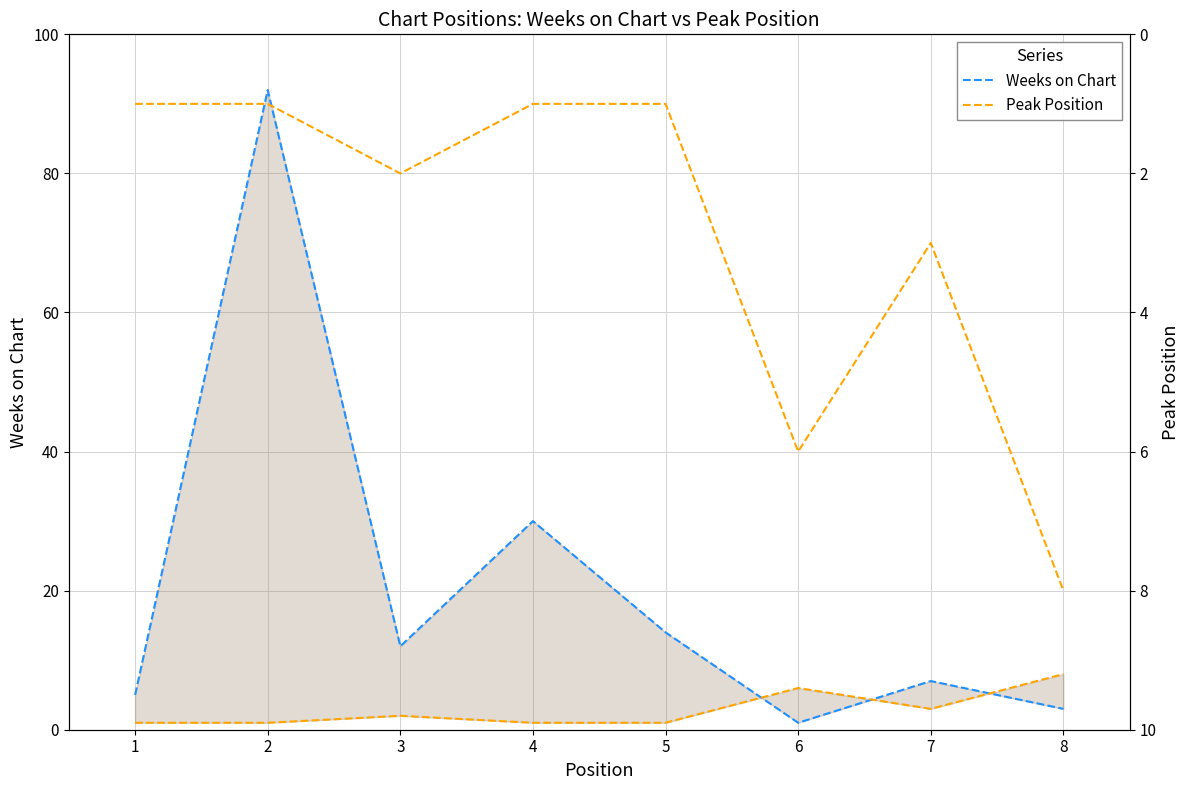

How many values in the Peak Position series are below 2?

4